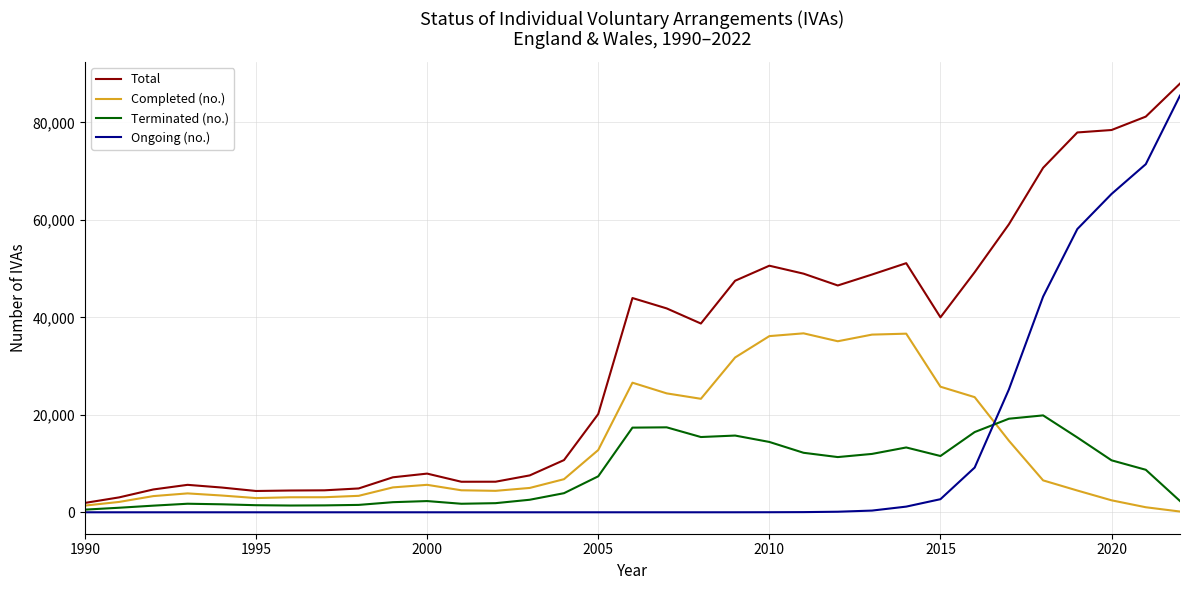

Which series has the largest total across all categories?

Total